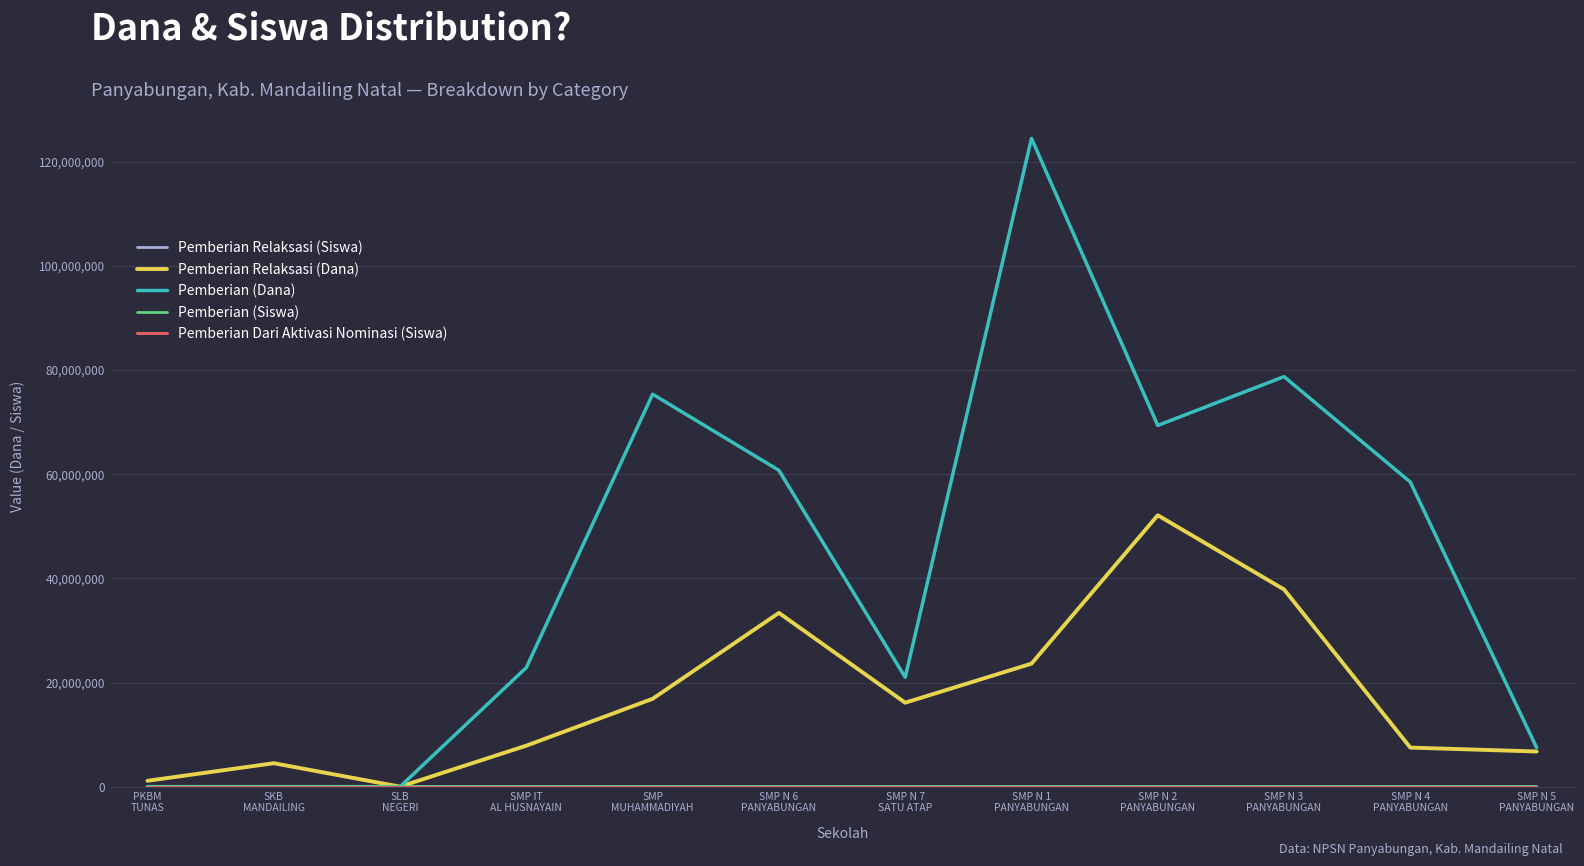

Which series has the largest range (max minus min)?

Pemberian (Dana)